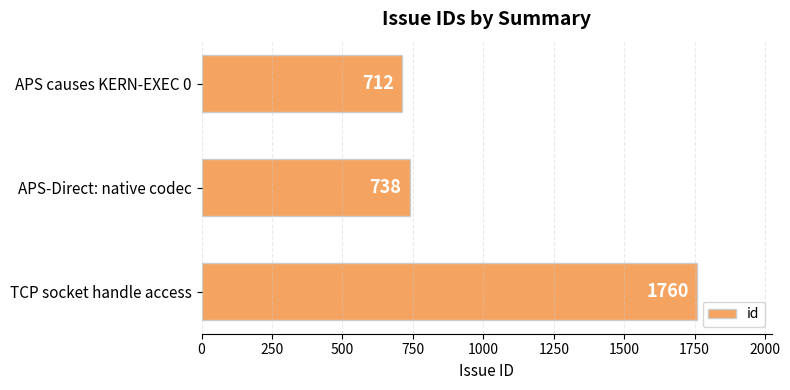

What is the change in value from APS-Direct: native codec to TCP socket handle access?

+1022